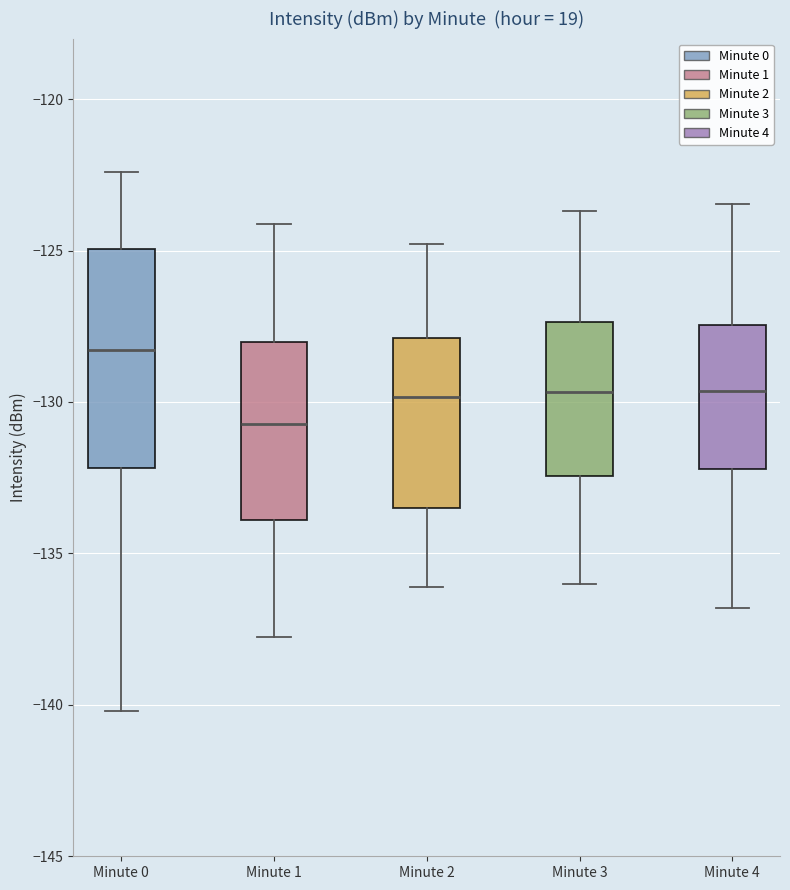

Which box has the lowest median line?

Minute 1